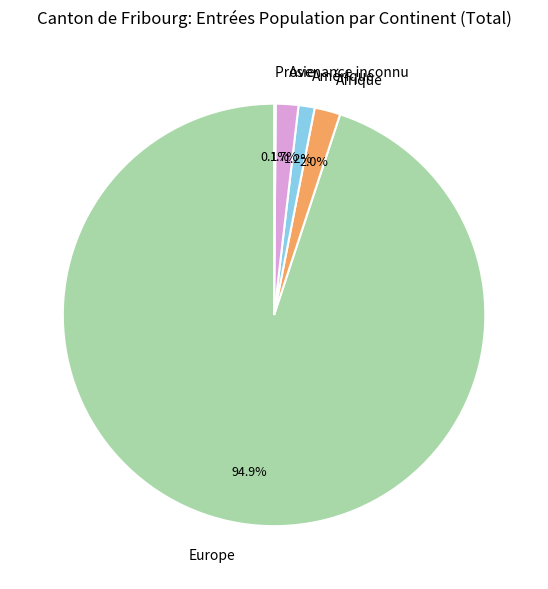

Is the sum of Asie and Afrique greater than half?

No